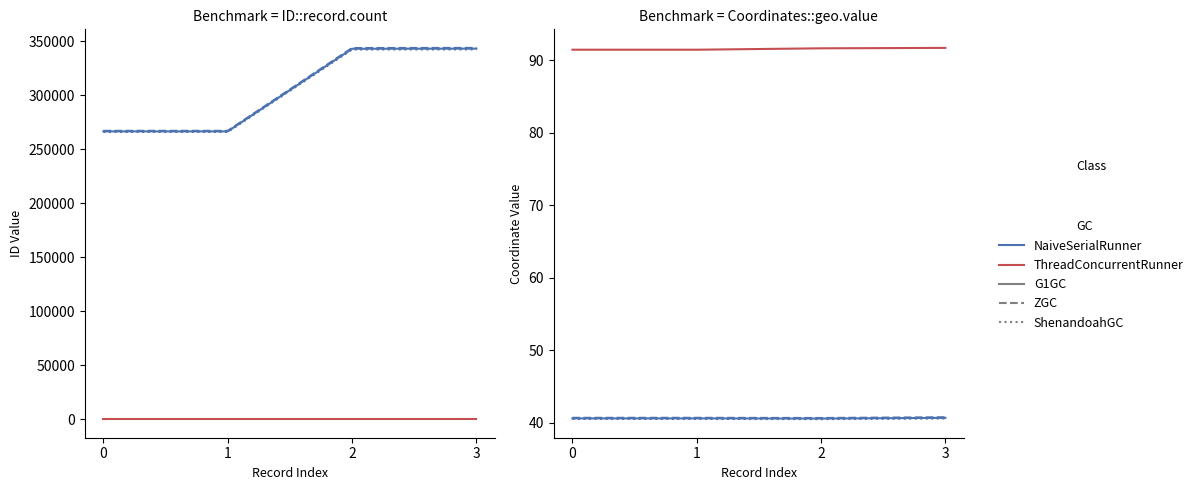

Count the Longitude values in the range 91 to 92.

4